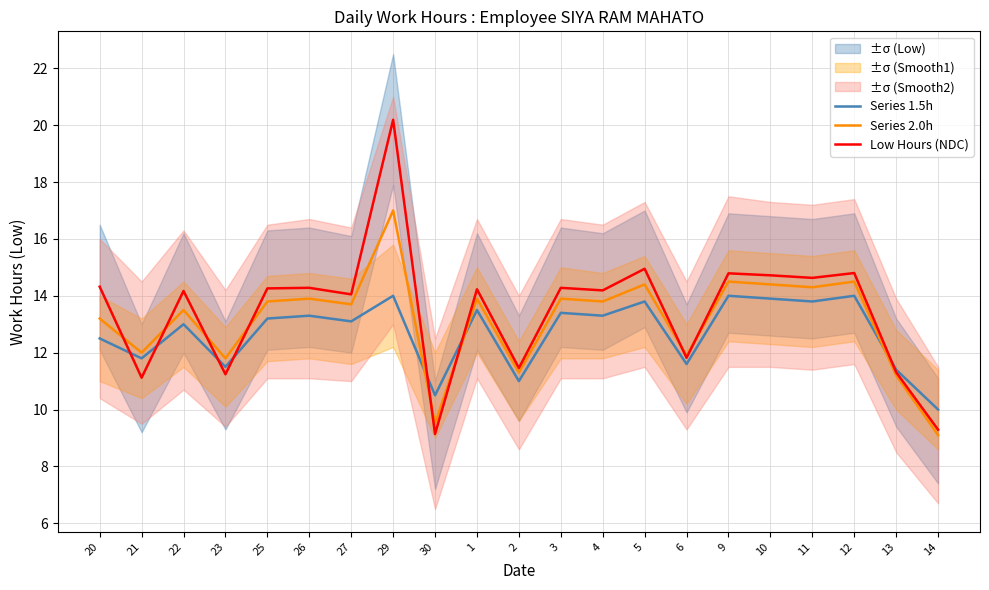

What is the difference between the second highest and minimum values in the Low Hours (NDC) series?

5.8